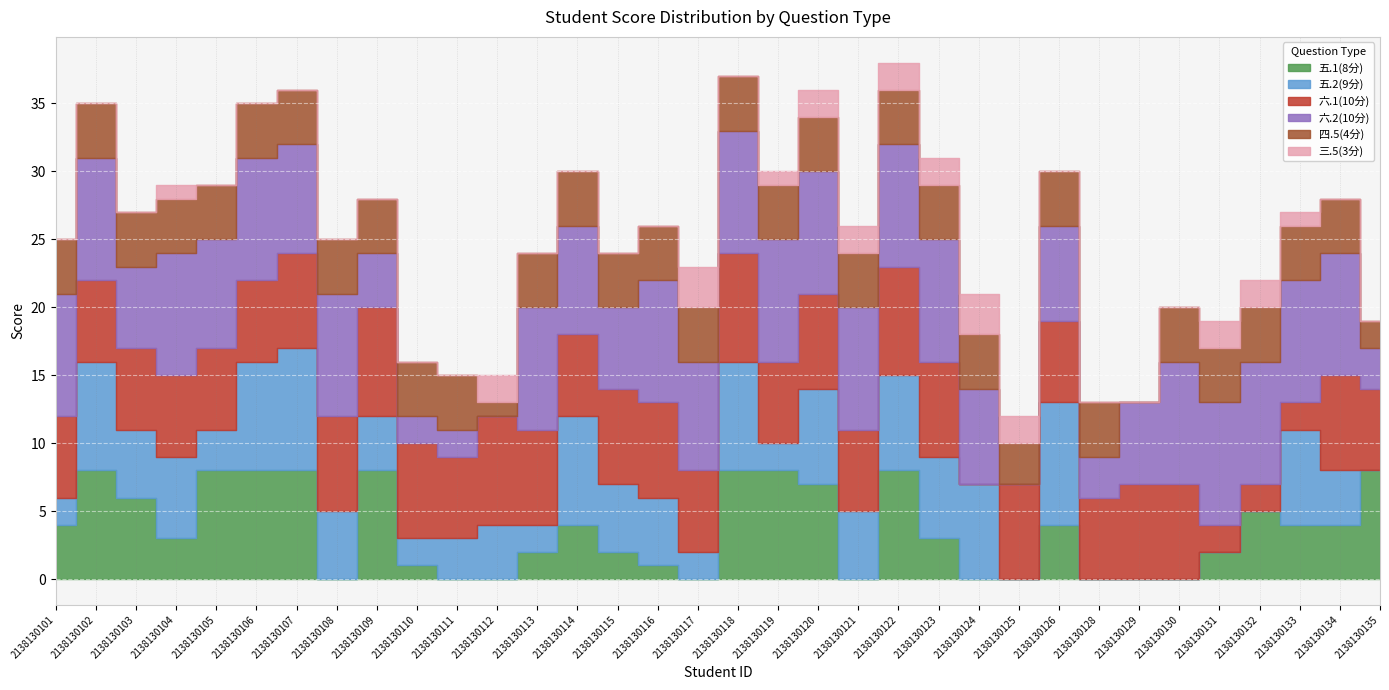

What is the total value across all series at 2138130125?

12